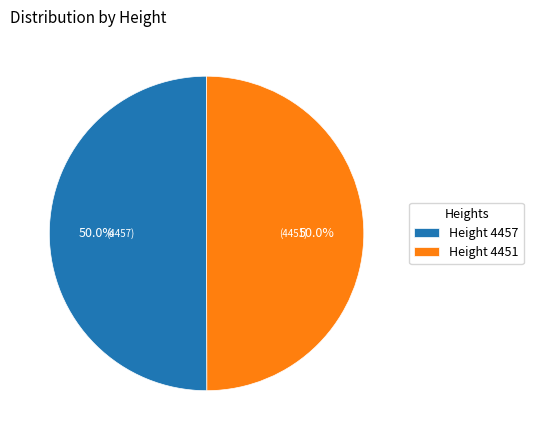

Combined, do Height 4457 and Height 4451 account for over 50%?

Yes